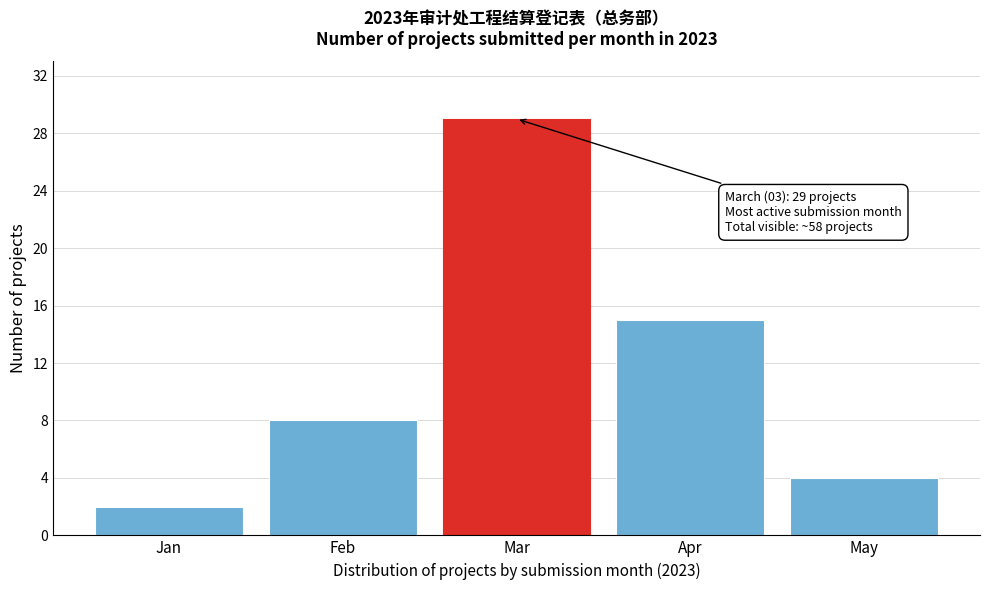

Reading left to right, extract all data points from this chart.

Jan=2	Feb=8	Mar=29	Apr=15	May=4